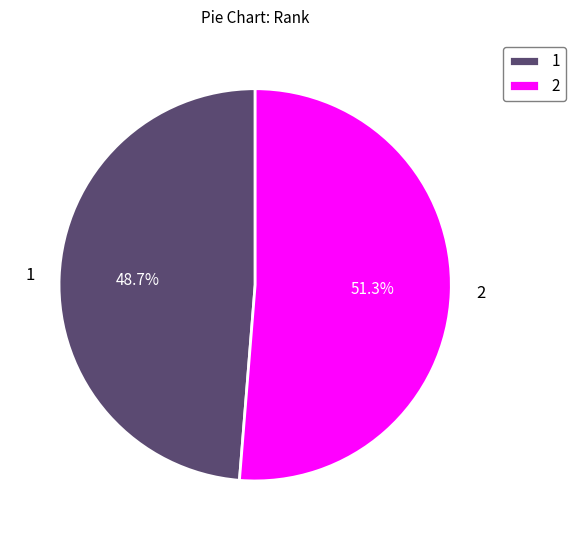

Approximately how many times larger is the value at 2 compared to 1?

1.1